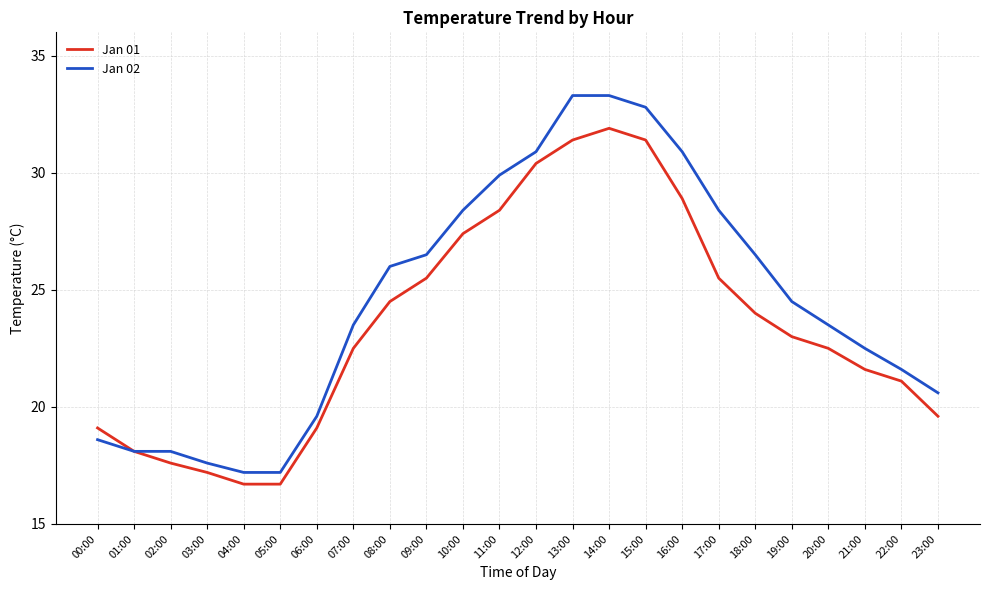

Rank the series at 18:00 from lowest to highest value.

Jan 01, Jan 02